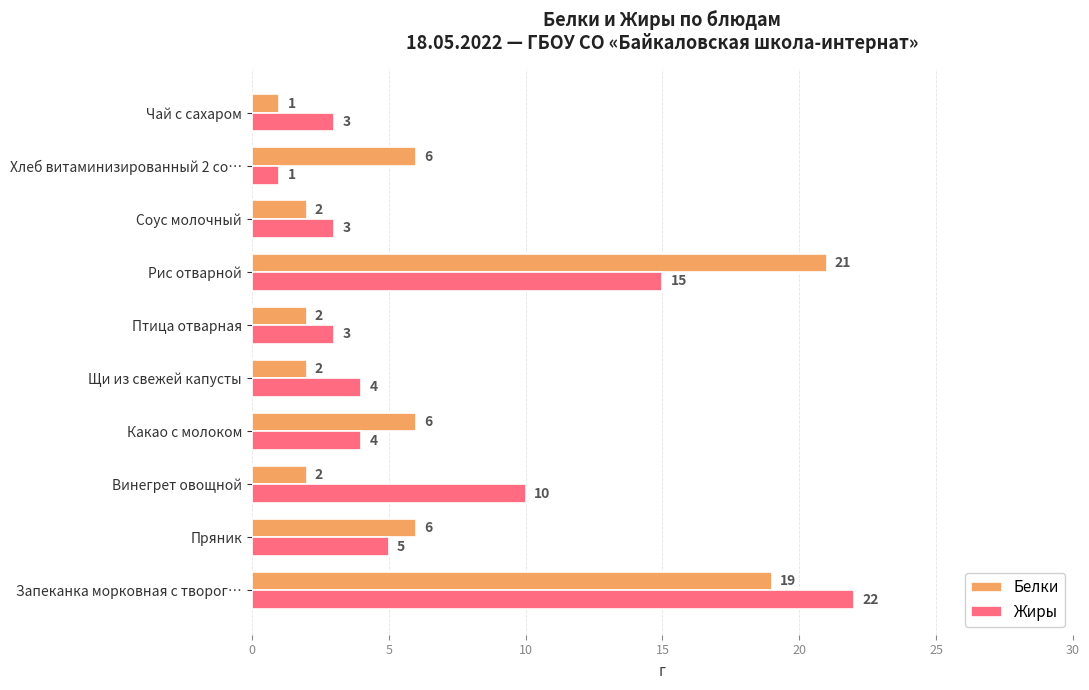

Read the Жиры value at Соус молочный.

3